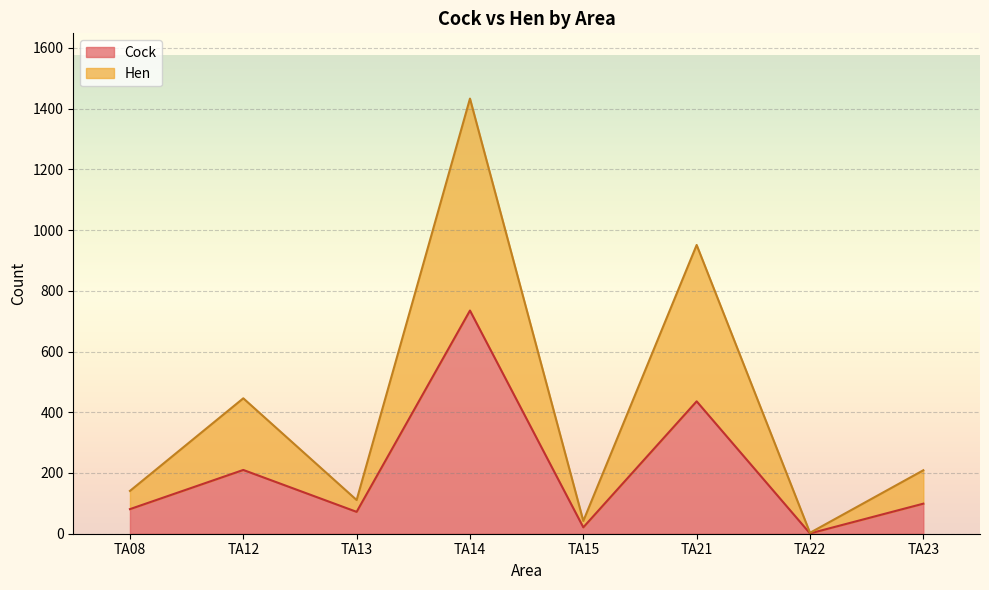

True or false: Hen and Cock cross at least once.

False